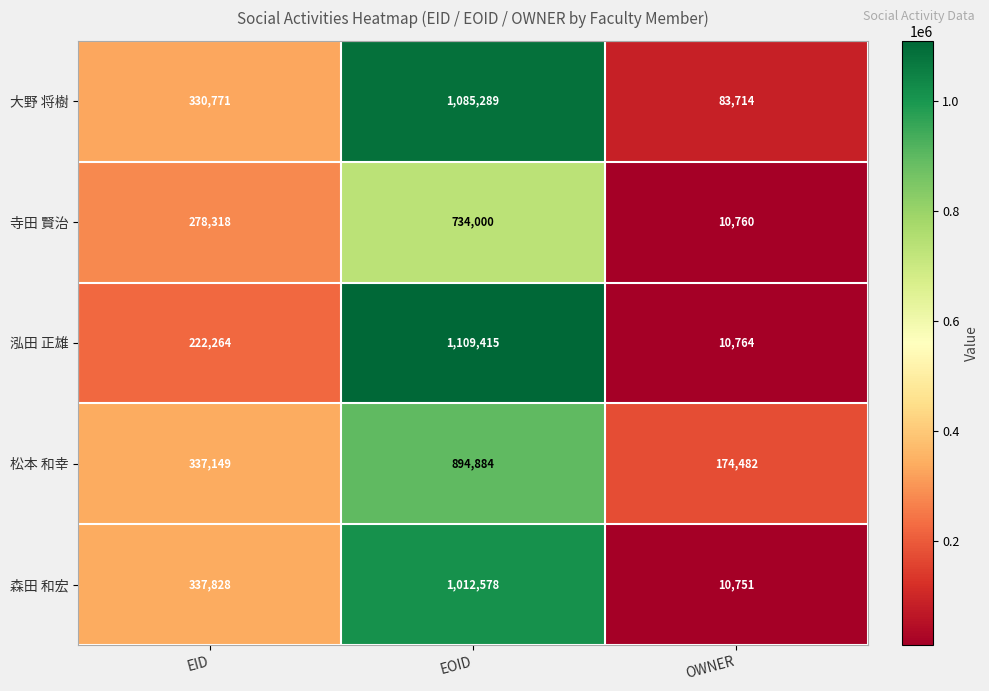

What is the difference between the highest and lowest values at EID?

115564